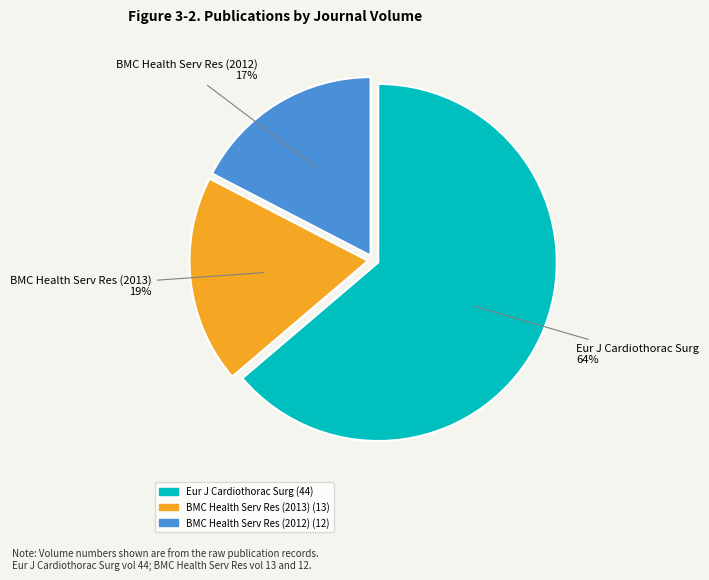

Which category accounts for the majority?

Eur J Cardiothorac Surg